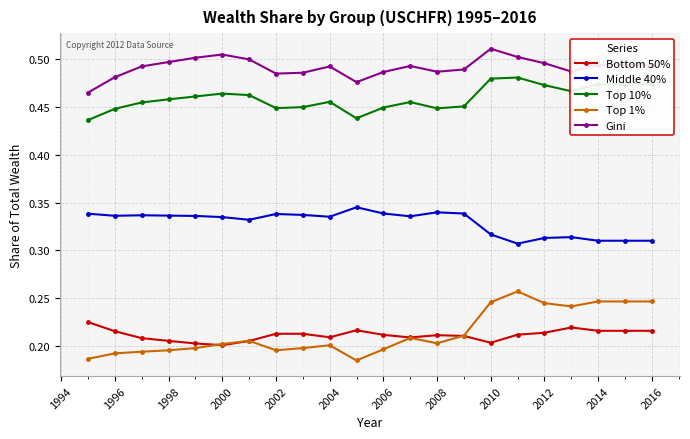

At how many categories does at least one series exceed 0?

22